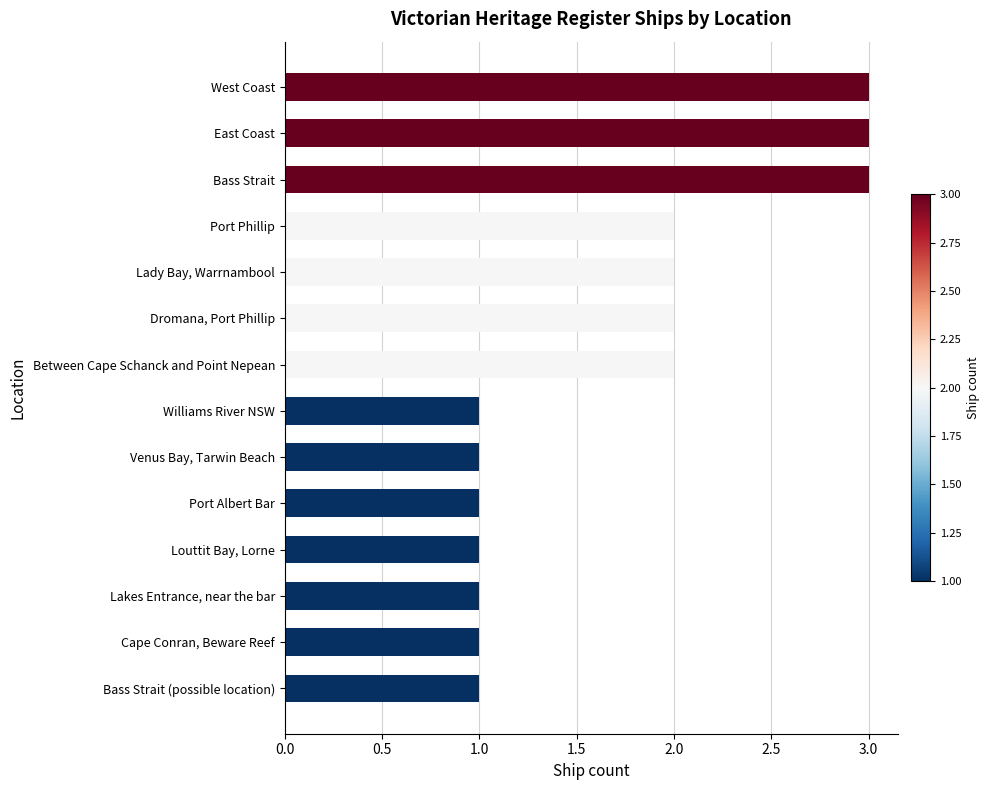

Reading bottom to top, list all the values displayed in this chart.

Bass Strait (possible location)=1	Cape Conran, Beware Reef=1	Lakes Entrance, near the bar=1	Louttit Bay, Lorne=1	Port Albert Bar=1	Venus Bay, Tarwin Beach=1	Williams River NSW=1	Between Cape Schanck and Point Nepean=2	Dromana, Port Phillip=2	Lady Bay, Warrnambool=2	Port Phillip=2	Bass Strait=3	East Coast=3	West Coast=3